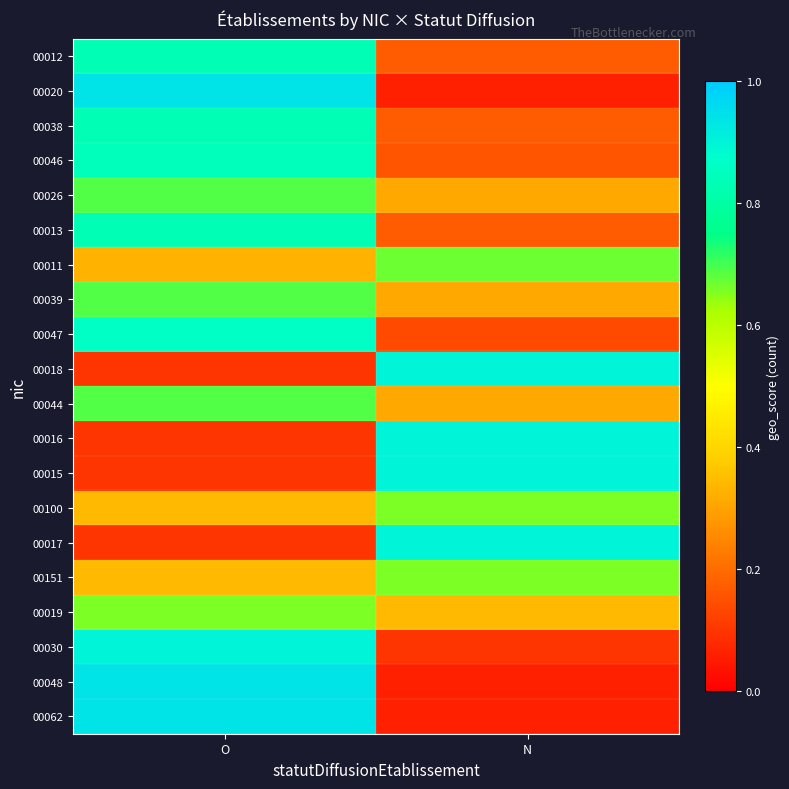

Rank the series by their maximum value, from highest to lowest.

00020, 00048, 00062, 00018, 00016, 00015, 00017, 00030, 00047, 00046, 00012, 00038, 00013, 00026, 00039, 00044, 00011, 00019, 00100, 00151